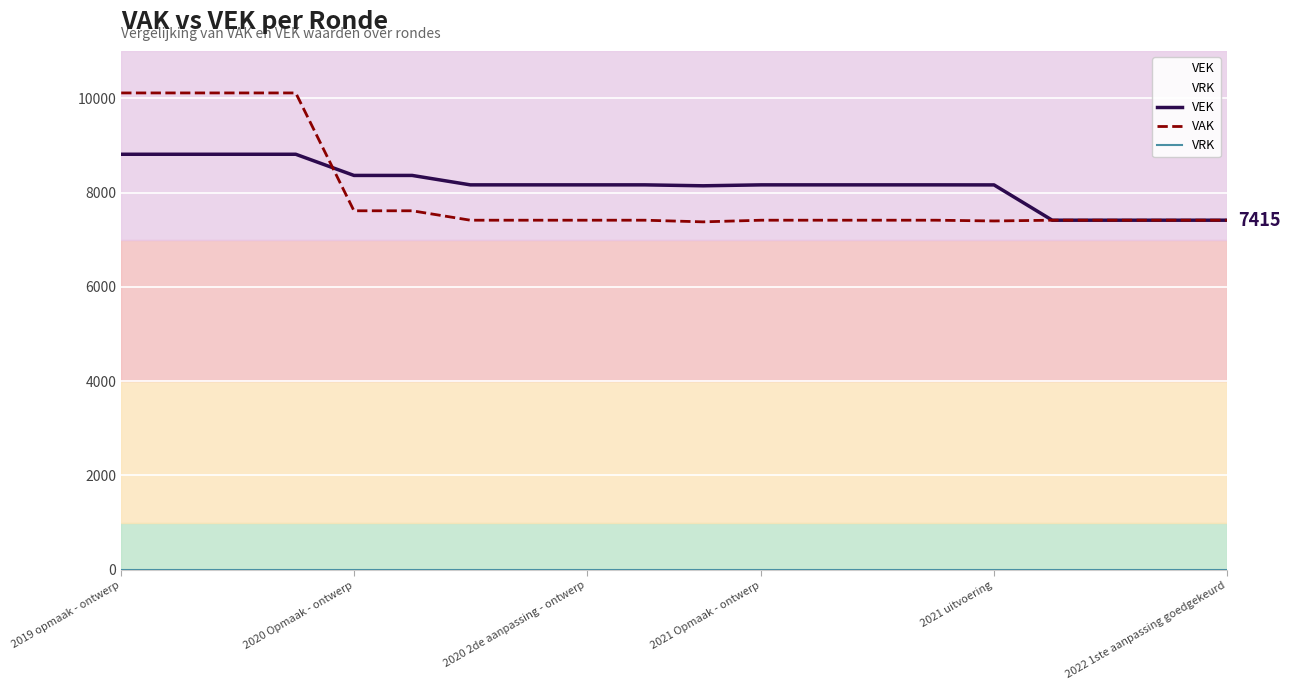

True or false: VRK and VEK intersect in this chart.

False